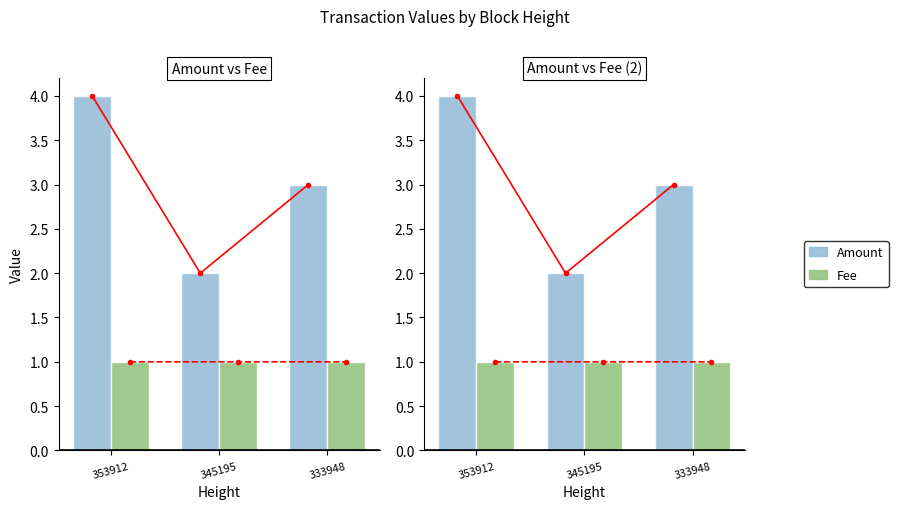

Count the Fee values in the range 1 to 2.

3